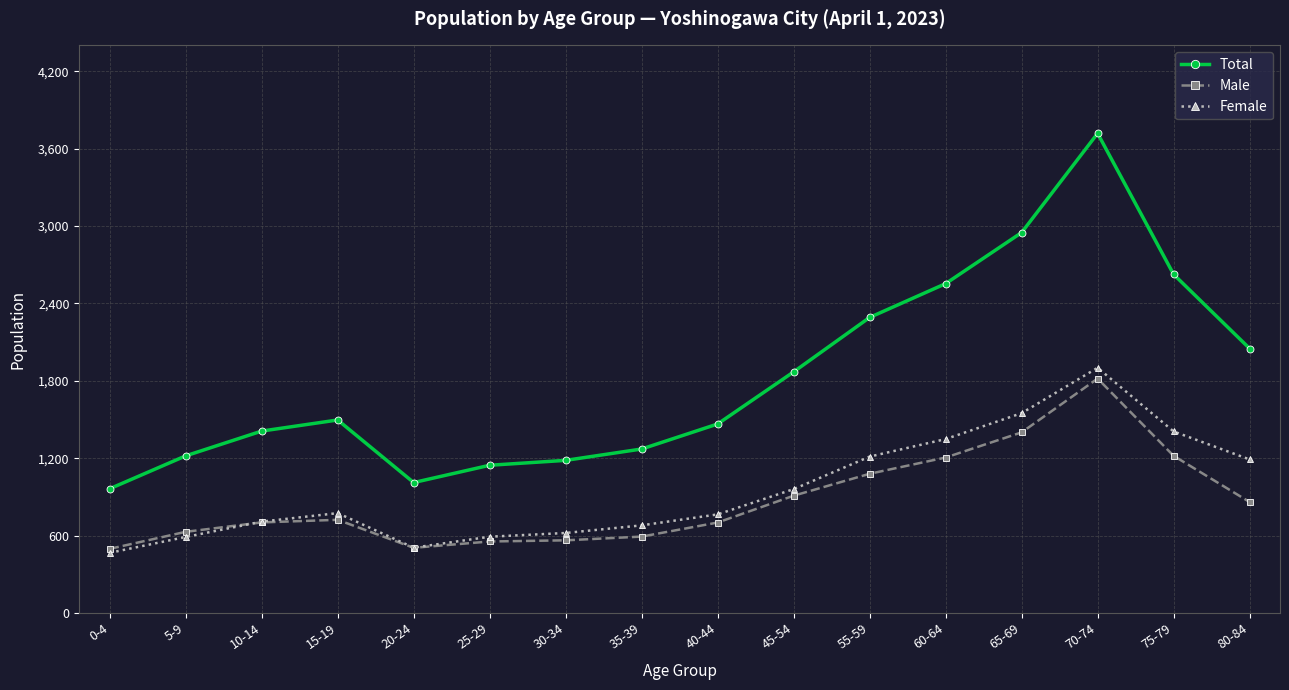

What is the approximate value of Male at 55-59?

1079